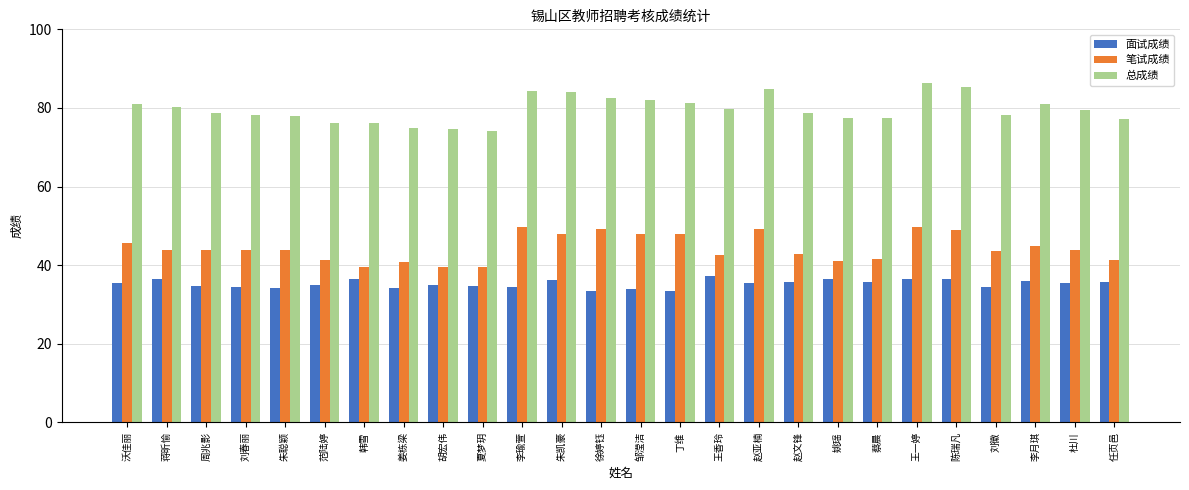

How many bars are there in total?

78